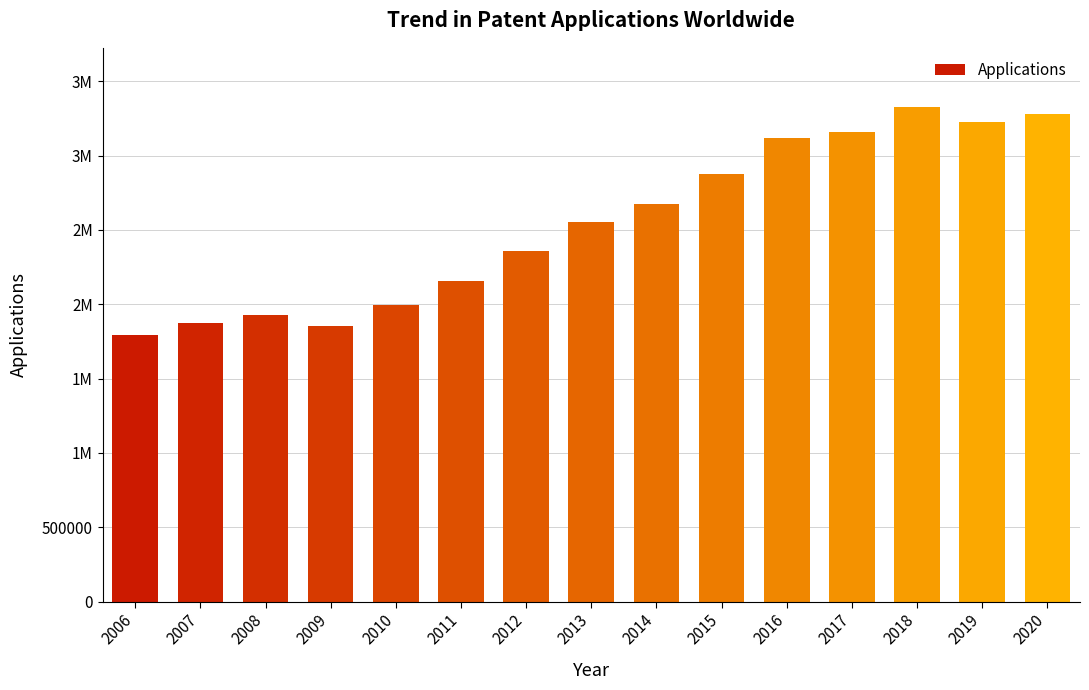

Count the number of data series in this chart.

1